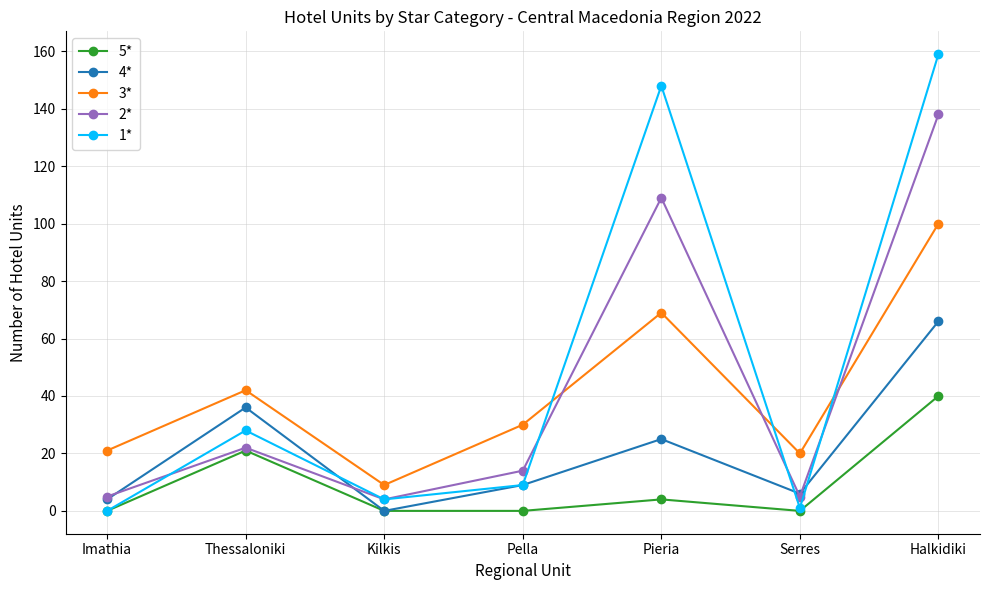

True or false: 5* has a value of 24 at Pella.

False